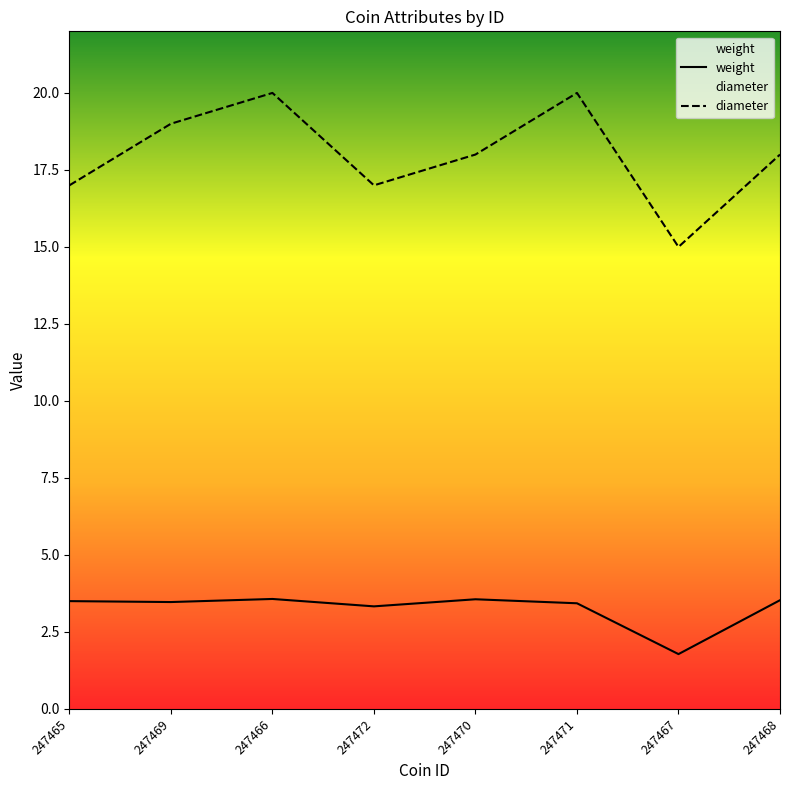

Is this an area chart (filled region under the line)?

No